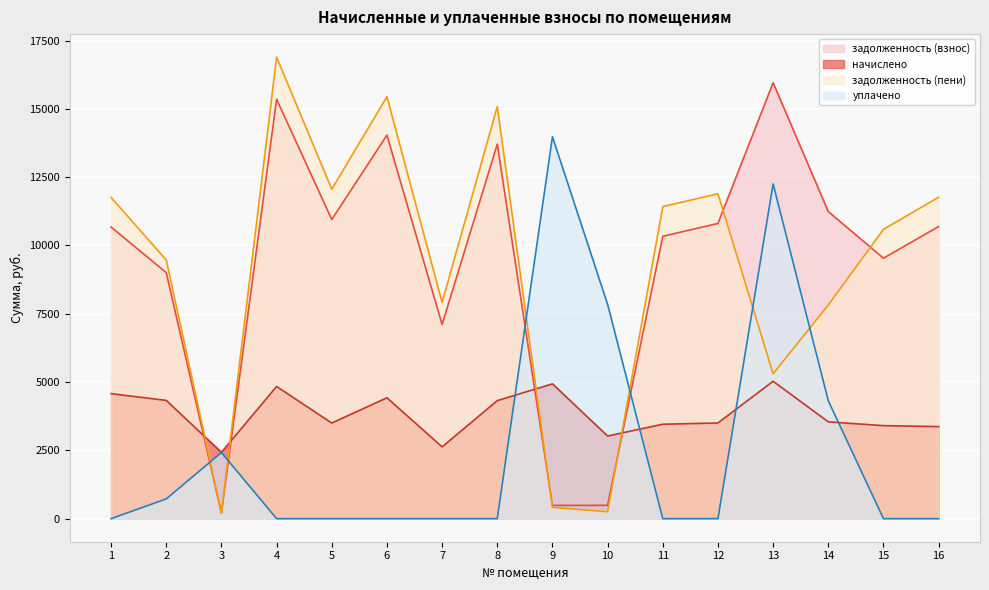

What is the value of the задолженность (пени) point at the 7th from the left?

7914.6